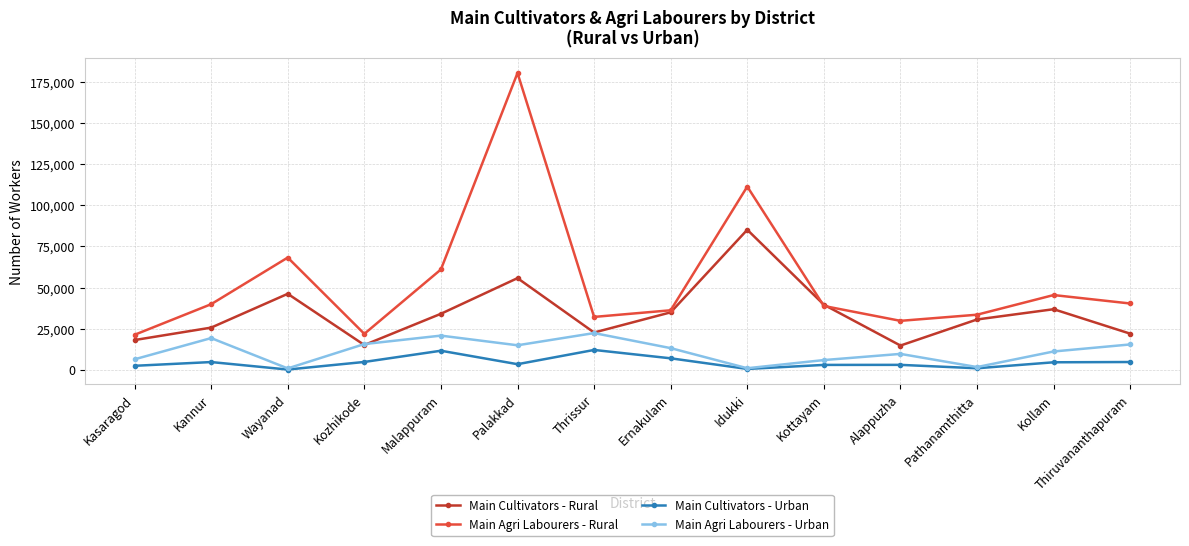

What value does the Main Agri Labourers - Rural series have at Alappuzha, to the nearest 50?

29800